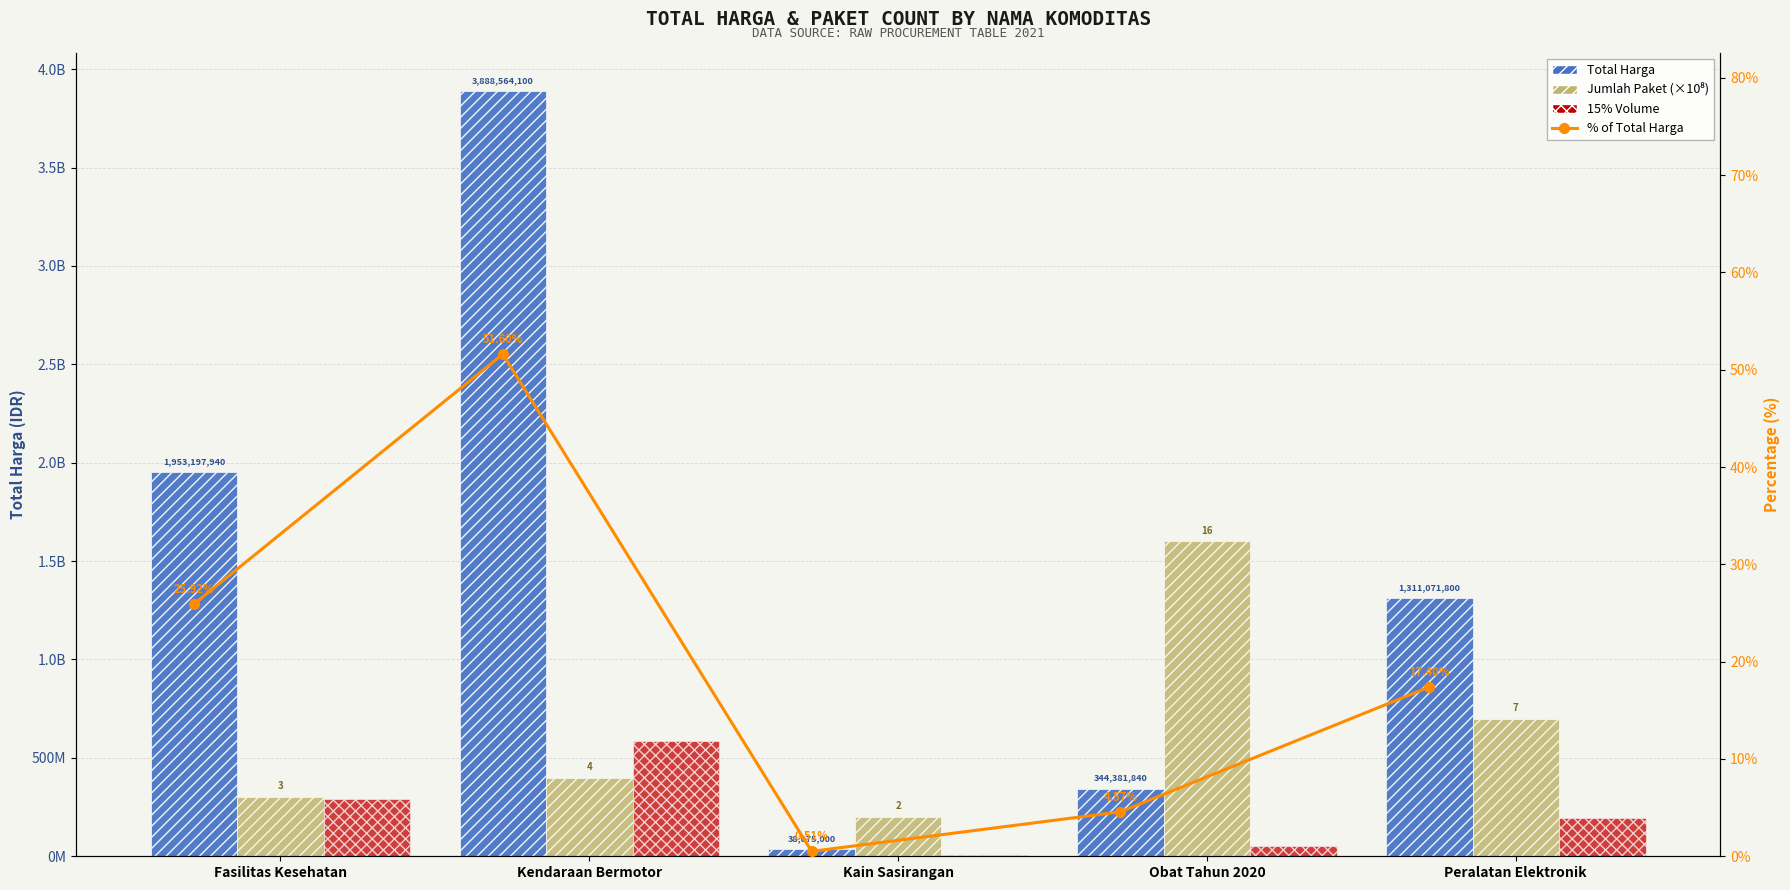

What is the difference between the highest and lowest values at Peralatan Elektronik?

1311071782.6